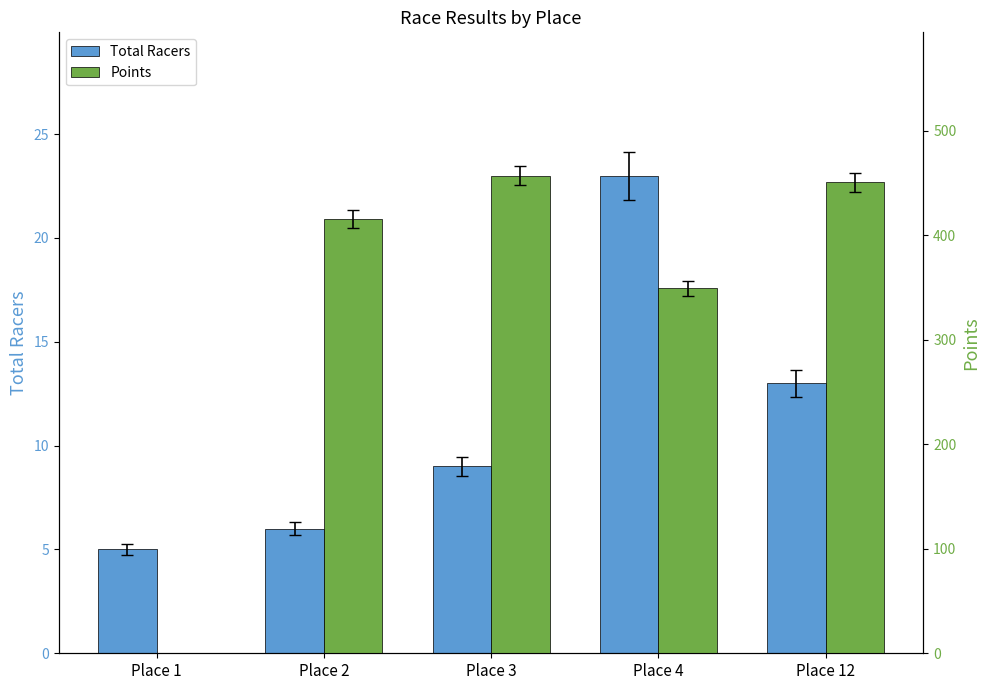

What is the average value of the Total Racers series?

11.2